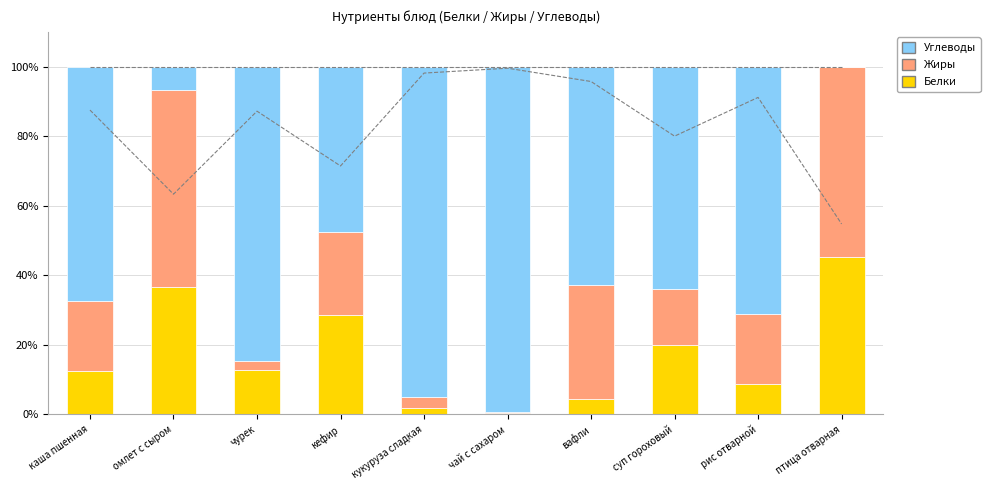

What is the label of the 1st bar from the right?

птица отварная